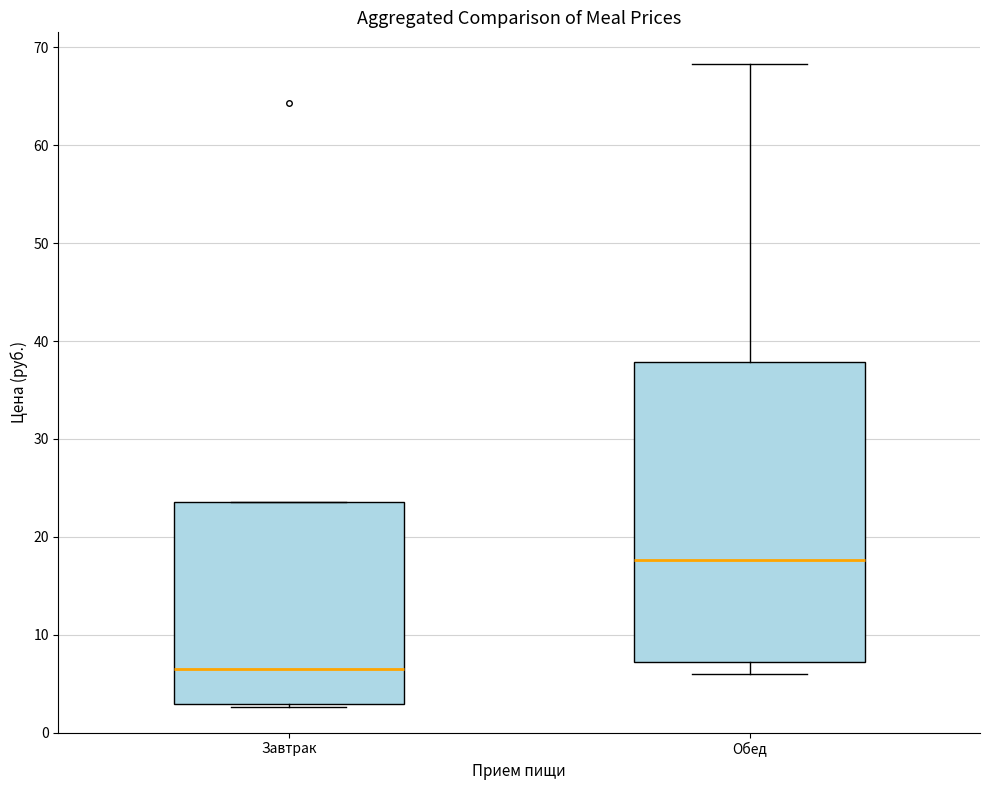

Reading left to right, read every box against the y-axis: the position of its median line, the range the box covers, and the ends of its whiskers. The values are not printed on the chart, so give them approximately, as read against the axis.

Завтрак: median 7, box 3 to 24, whiskers 3 to 24
Обед: median 18, box 7 to 38, whiskers 6 to 68